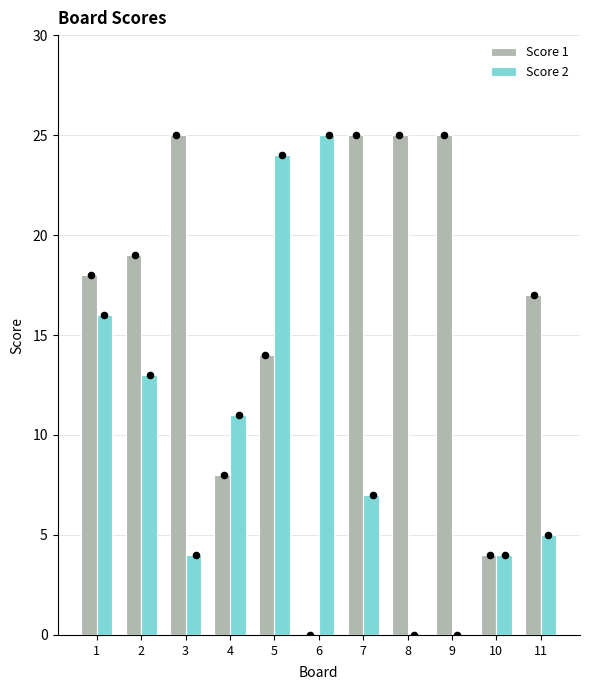

Which series has the largest total across all categories?

Score 1